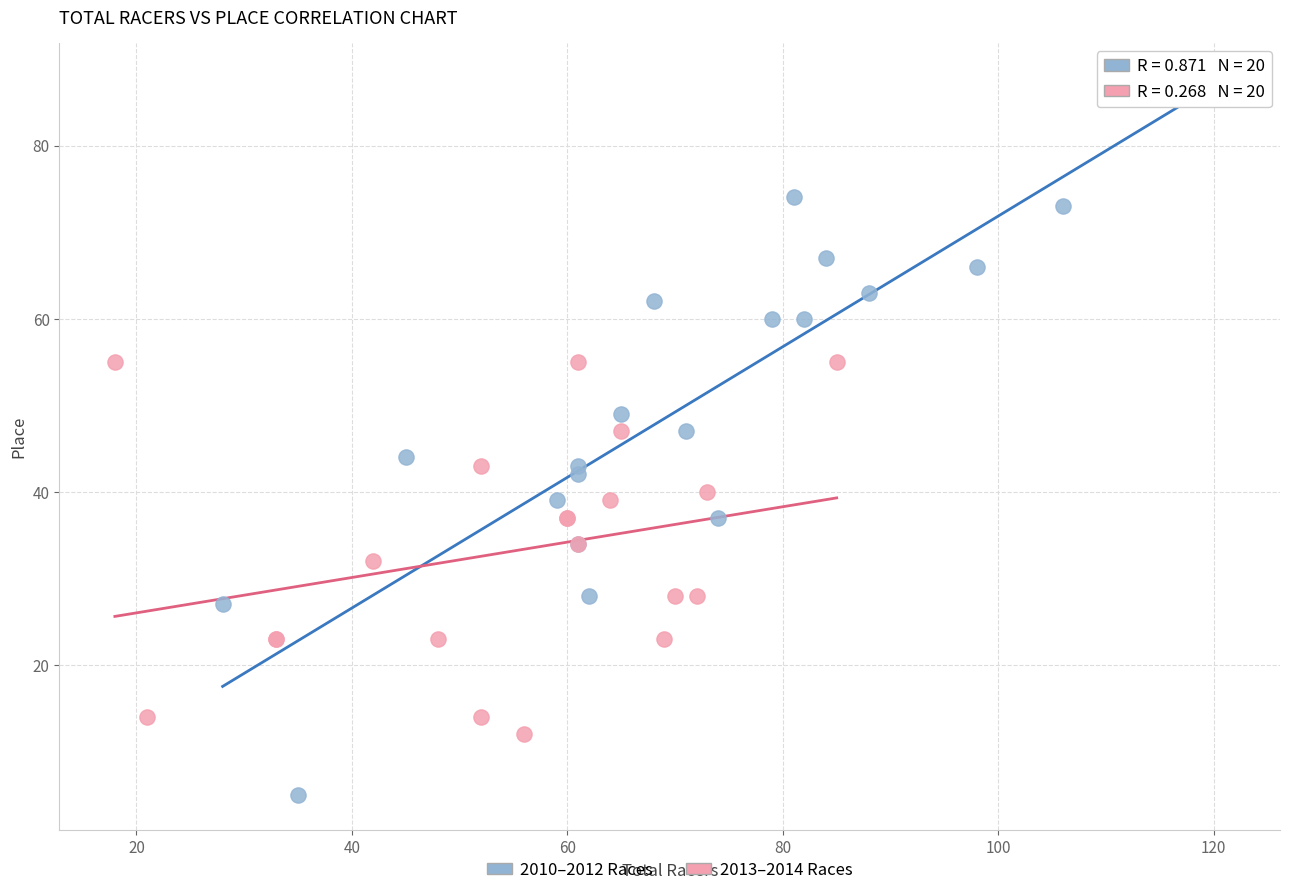

Which series reaches the minimum Y coordinate?

2010–2012 Races